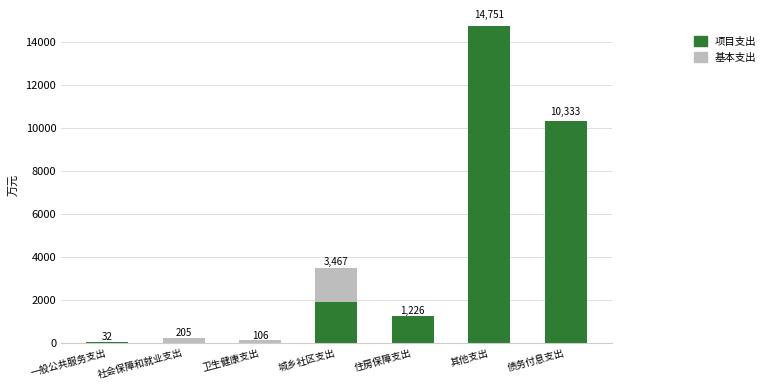

What is the highest value of the 项目支出 series?

14751.1